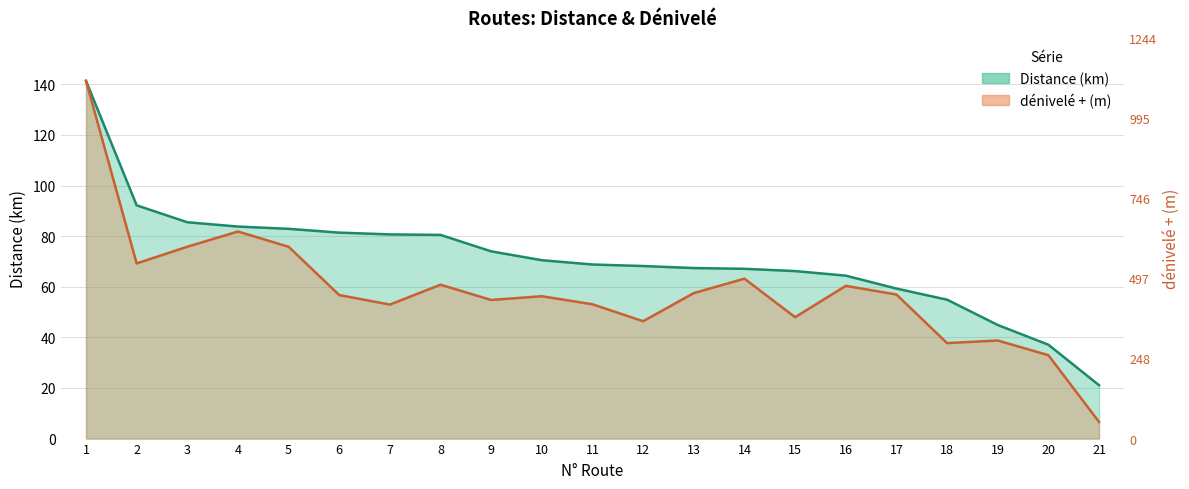

True or false: Distance (km) has more than 1 points higher than both neighbors.

False